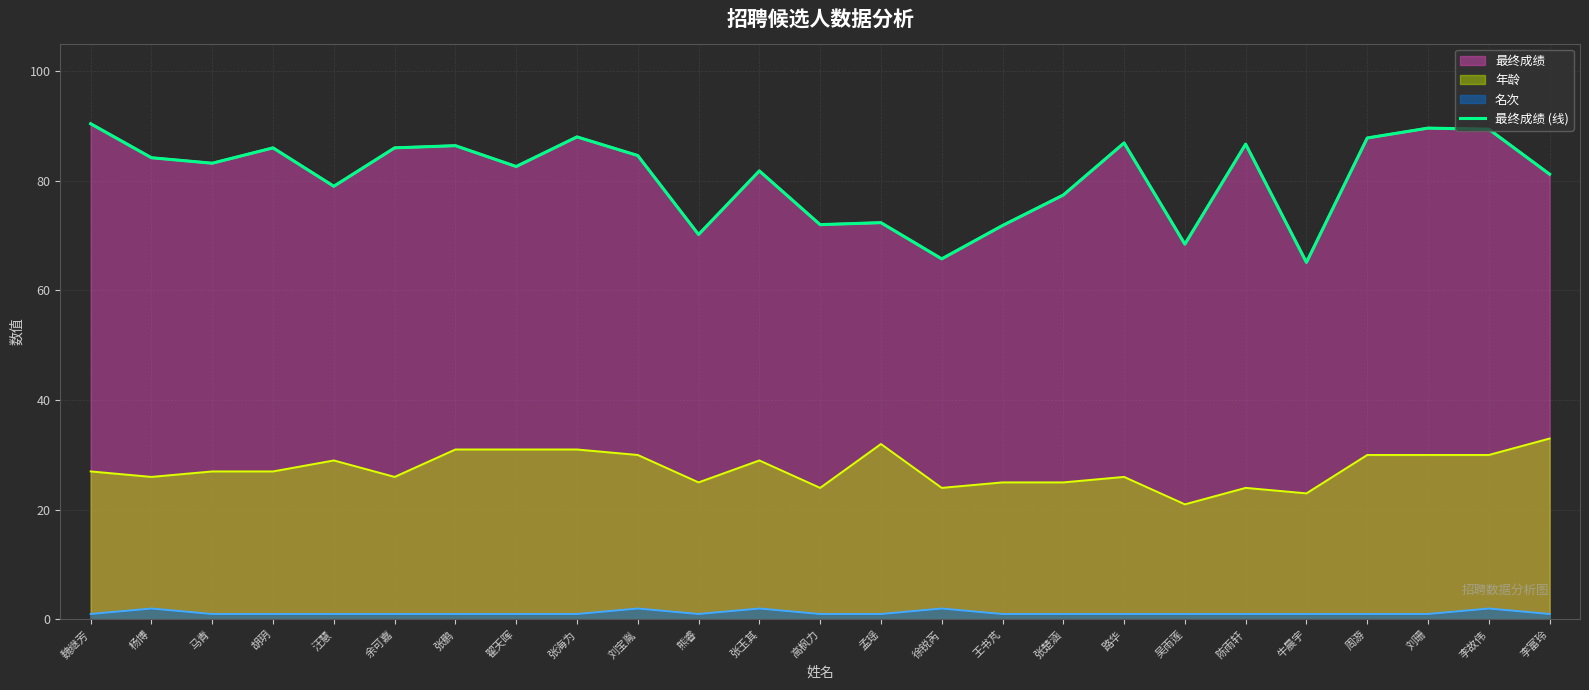

How many lines are shown in the chart?

1